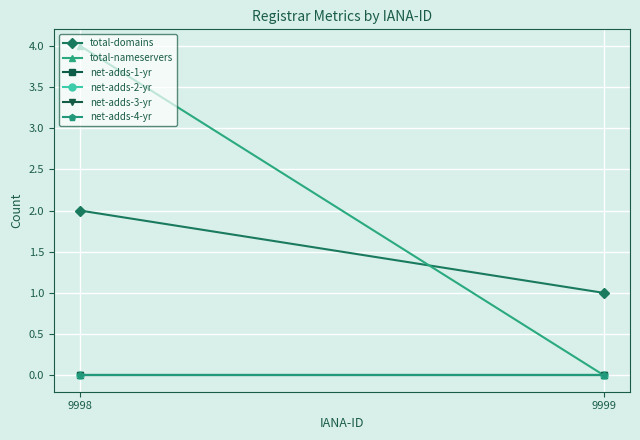

Reading right to left, list all the values displayed in this chart.

total-domains: 1	2
total-nameservers: 0	4
net-adds-1-yr: 0	0
net-adds-2-yr: 0	0
net-adds-3-yr: 0	0
net-adds-4-yr: 0	0